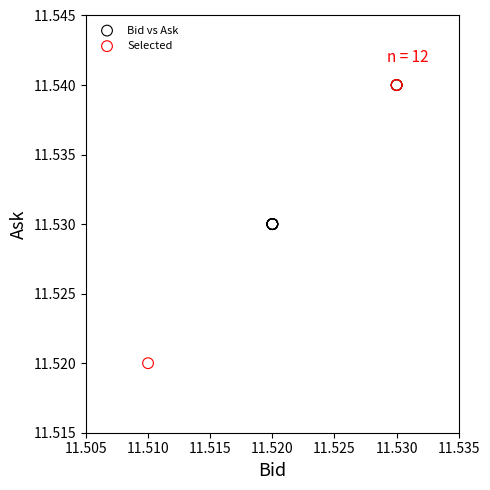

Which series reaches the minimum Y coordinate?

Selected